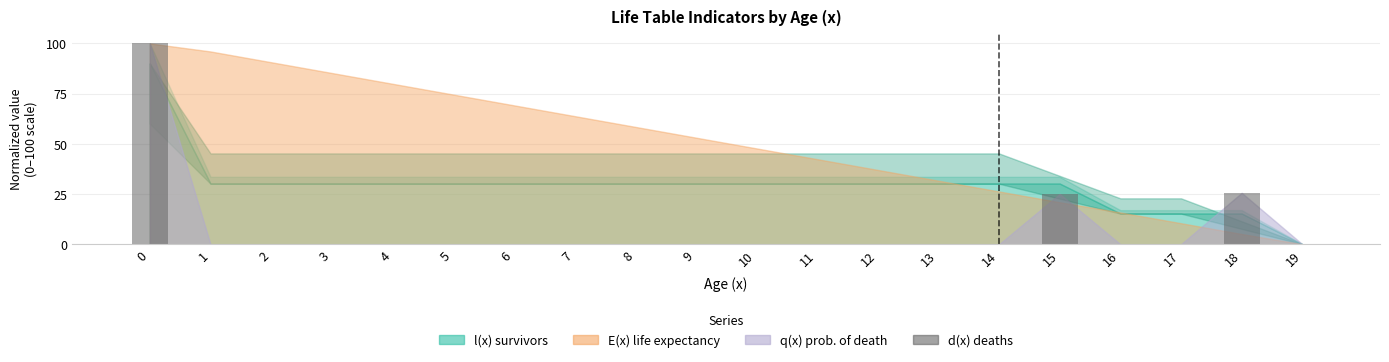

Reading right to left, list all the values displayed in this chart.

0.0	25.5	0.0	0.0	25.0	0.0	0.0	0.0	0.0	0.0	0.0	0.0	0.0	0.0	0.0	0.0	0.0	0.0	0.0	100.0